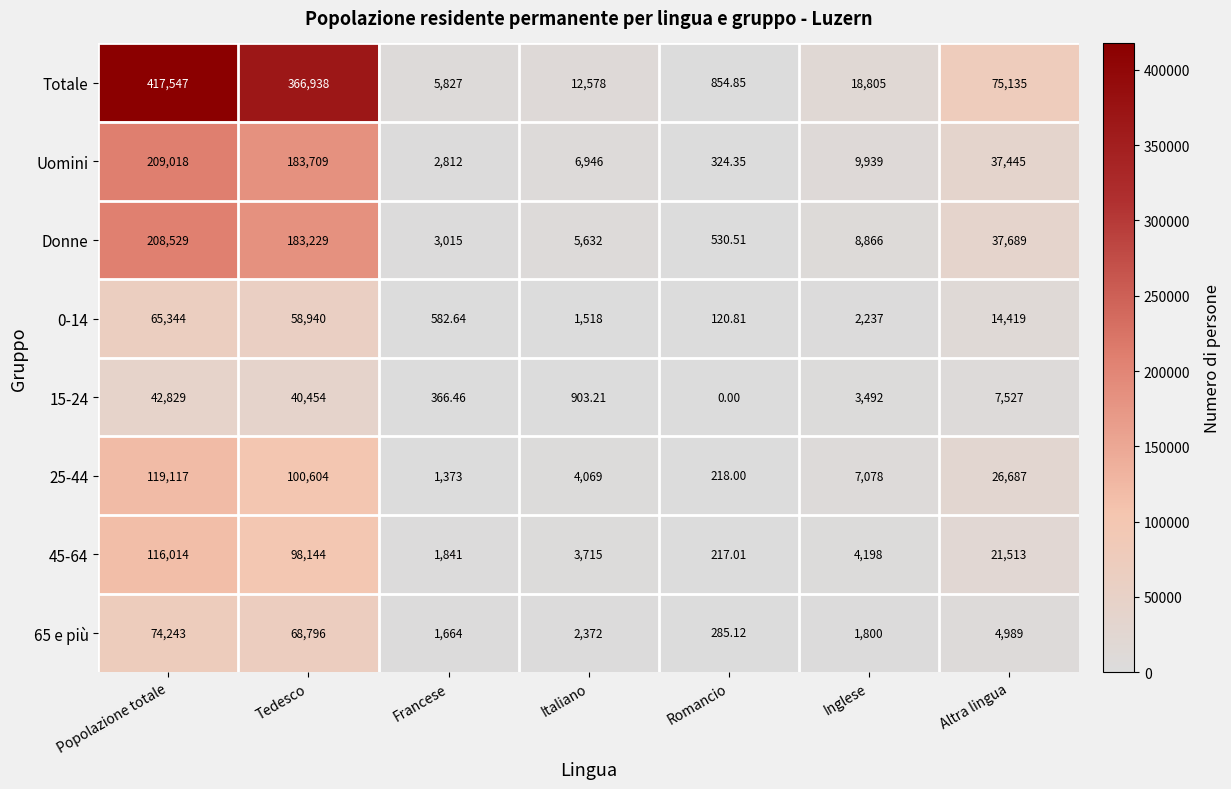

How many series are shown in this chart?

8